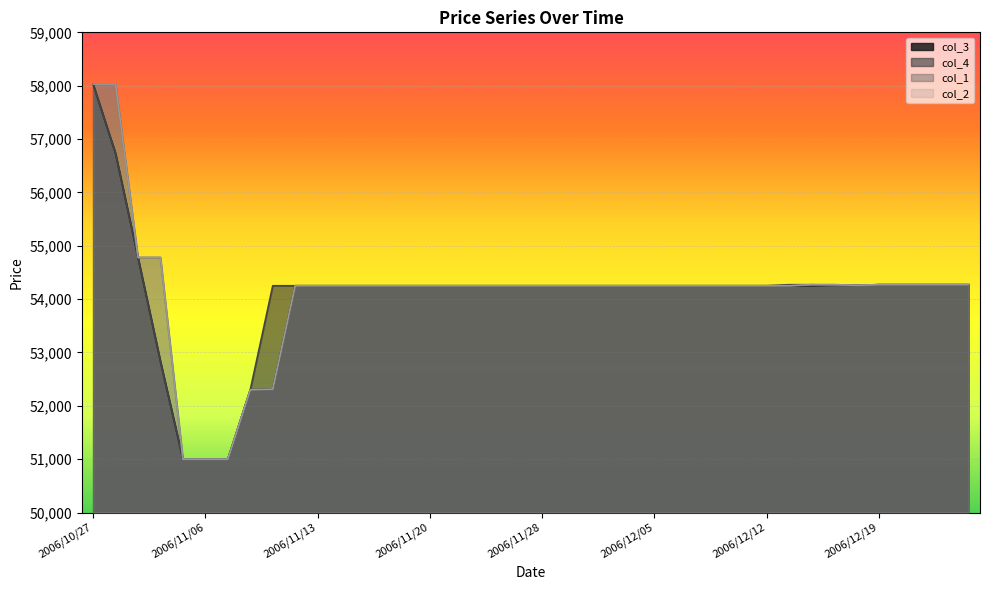

What is the label of the 39th point from the right?

2006/10/30